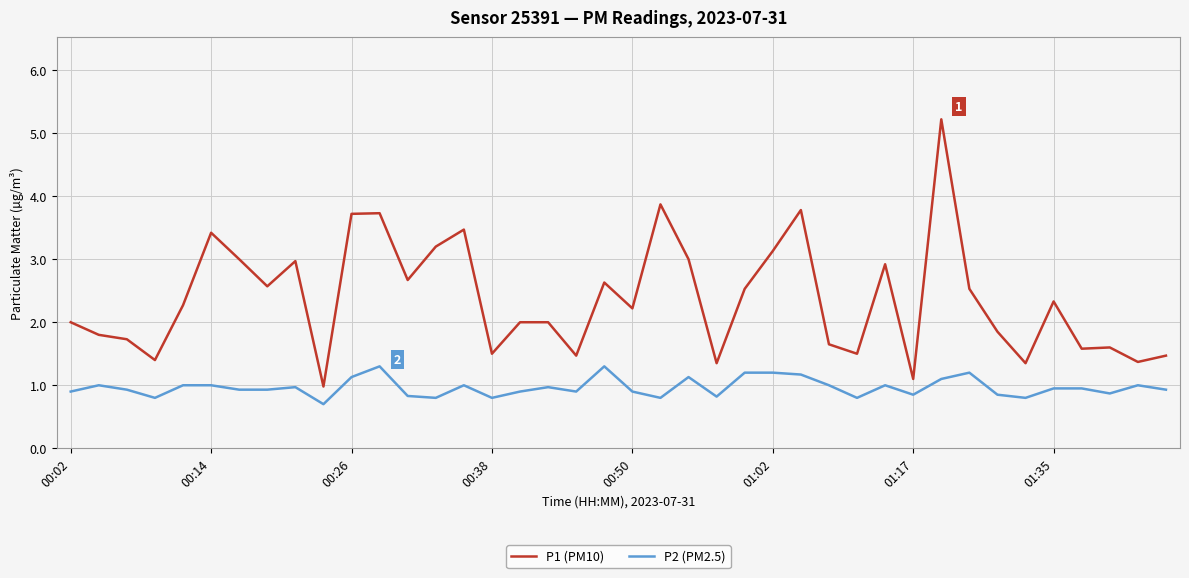

What are all the series names shown in the legend?

P1 (PM10), P2 (PM2.5)